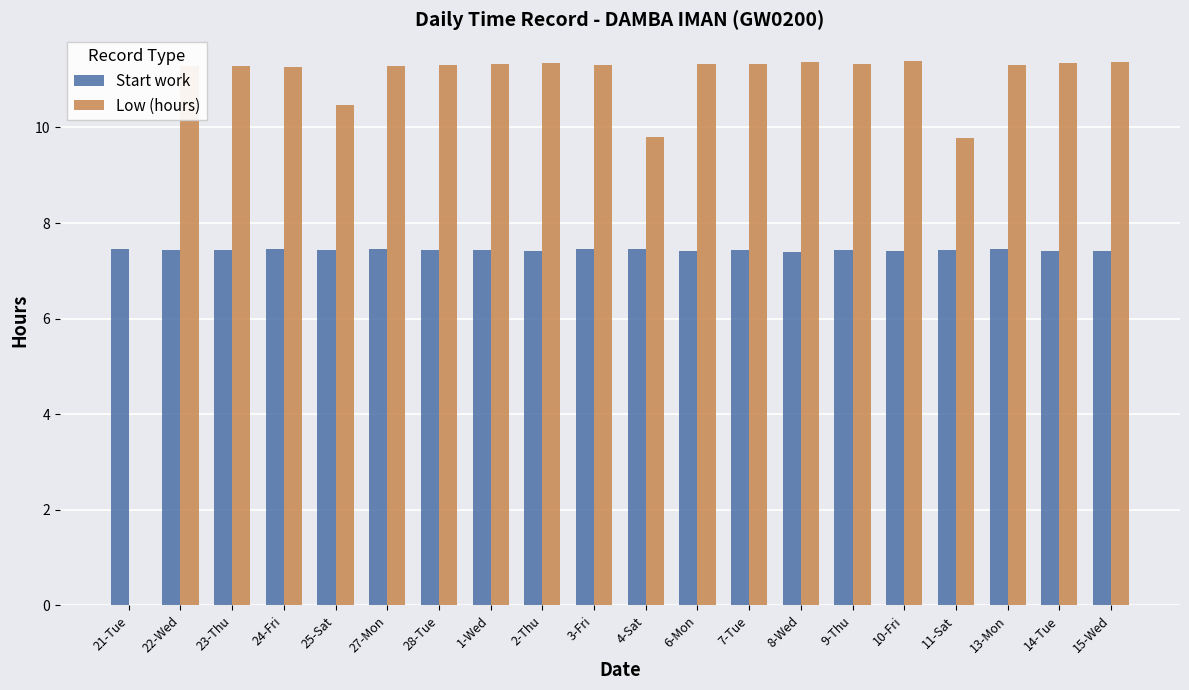

Where does the Low (hours) series first go above 11?

22-Wed